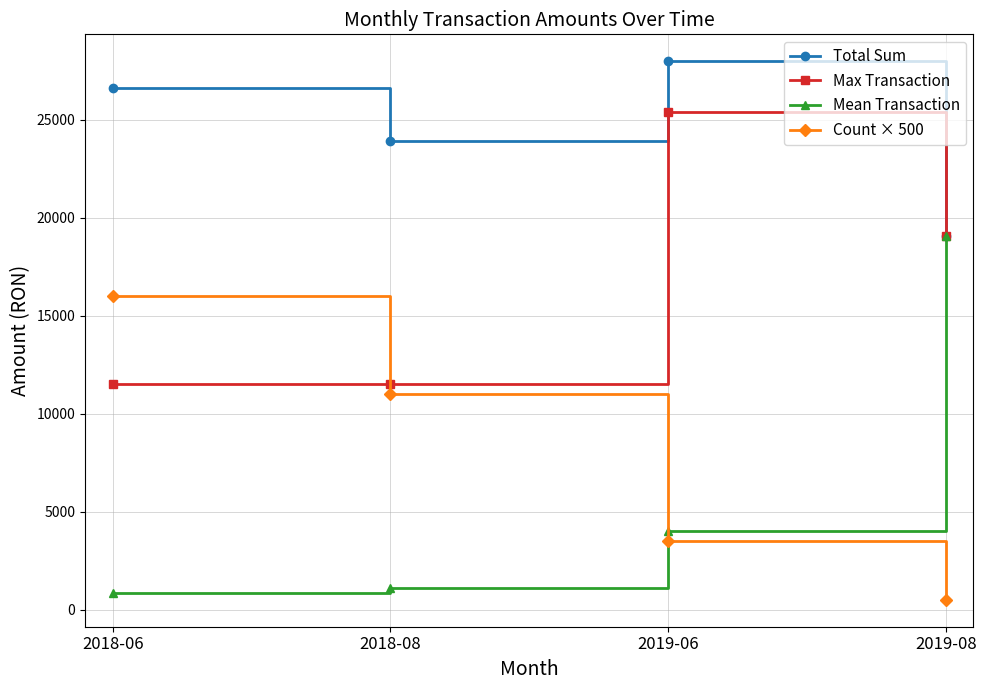

Which series has the largest total across all categories?

Total Sum